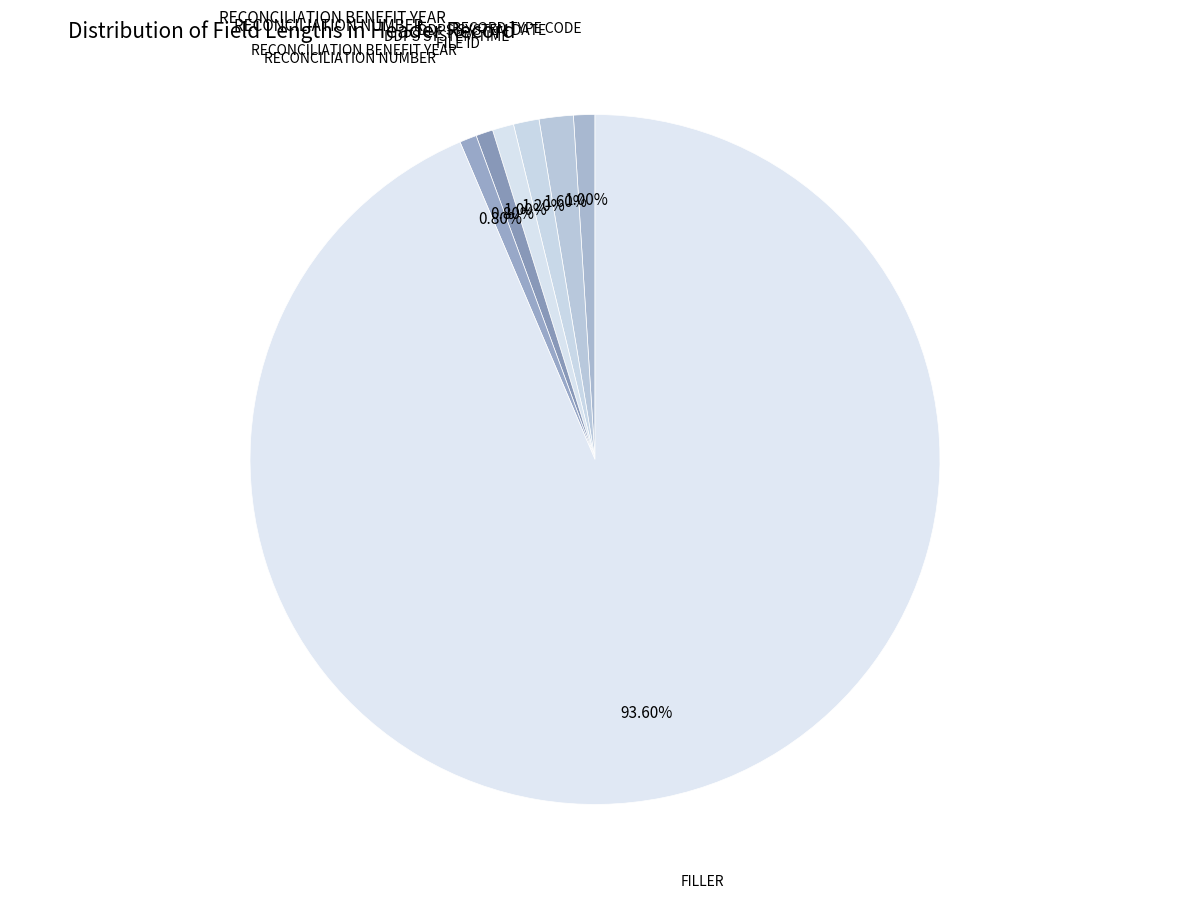

True or false: RECORD TYPE CODE accounts for 13% of the total.

False